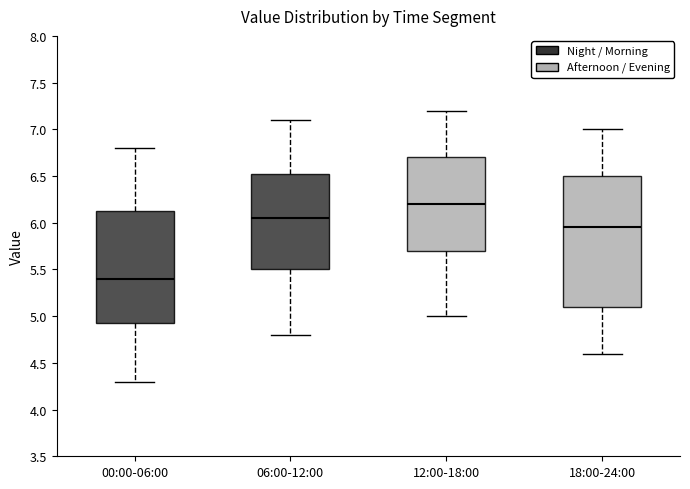

Which box is the tallest, from its lower edge to its upper edge?

18:00-24:00